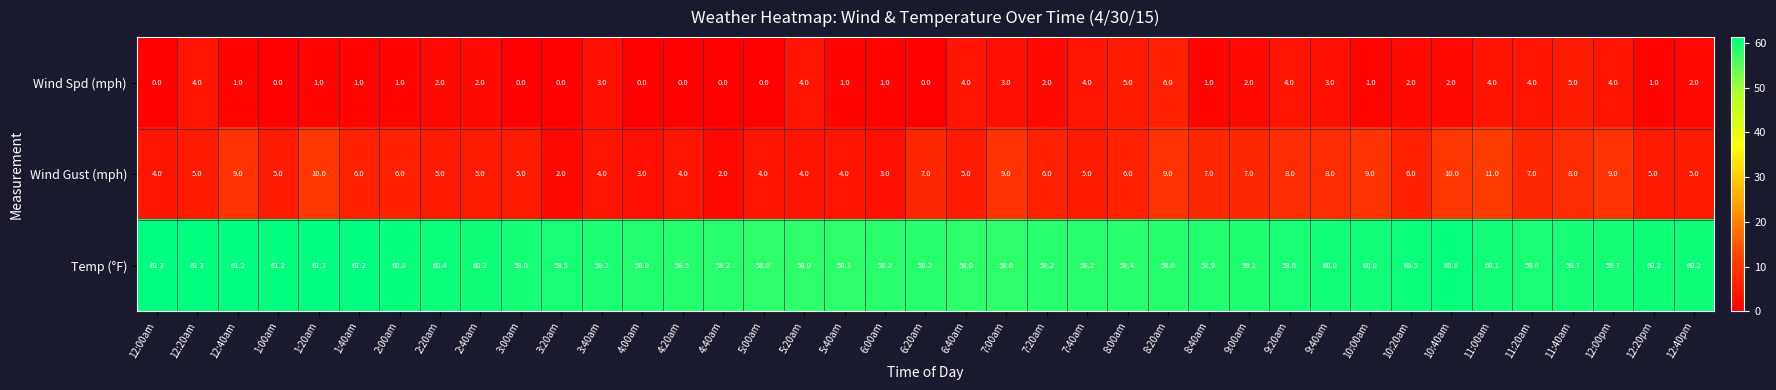

At which category is the sum across all series the highest?

11:00am